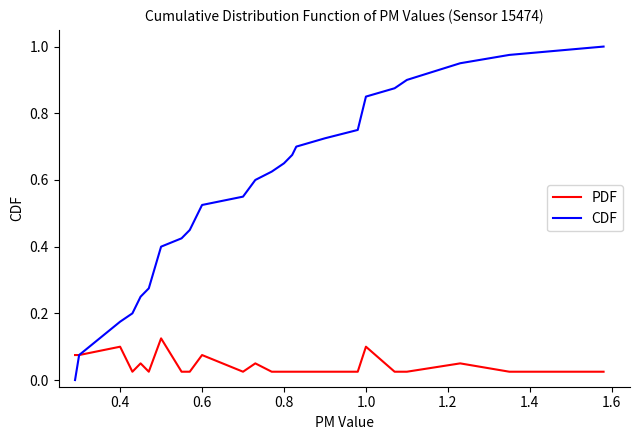

How many series are shown in this chart?

2